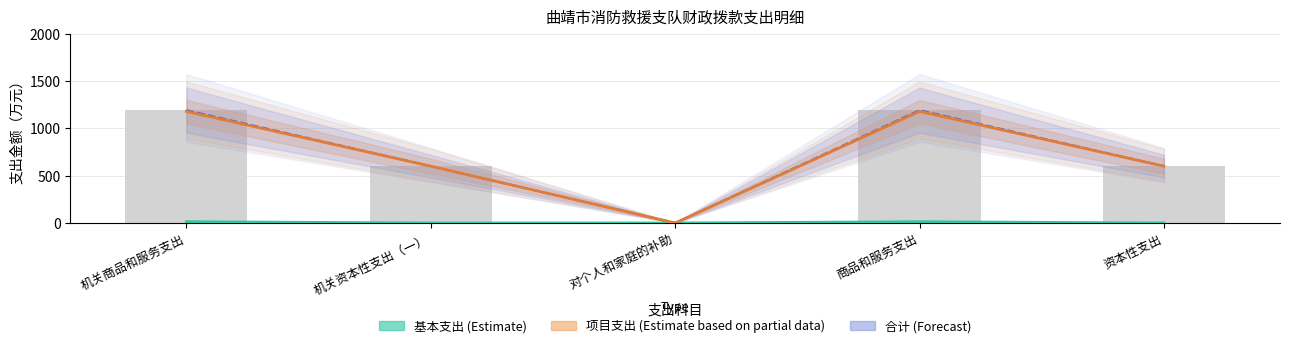

Reading left to right, list all the values displayed in this chart.

基本支出 (Estimate): 机关商品和服务支出=13.1	机关资本性支出（一）=0.0	对个人和家庭的补助=0.0	商品和服务支出=13.1	资本性支出=0.0
项目支出 (Estimate based on partial data): 机关商品和服务支出=1178.5	机关资本性支出（一）=600.0	对个人和家庭的补助=0.0	商品和服务支出=1178.5	资本性支出=600.0
合计 (Forecast): 机关商品和服务支出=1191.6	机关资本性支出（一）=600.0	对个人和家庭的补助=0.0	商品和服务支出=1191.6	资本性支出=600.0